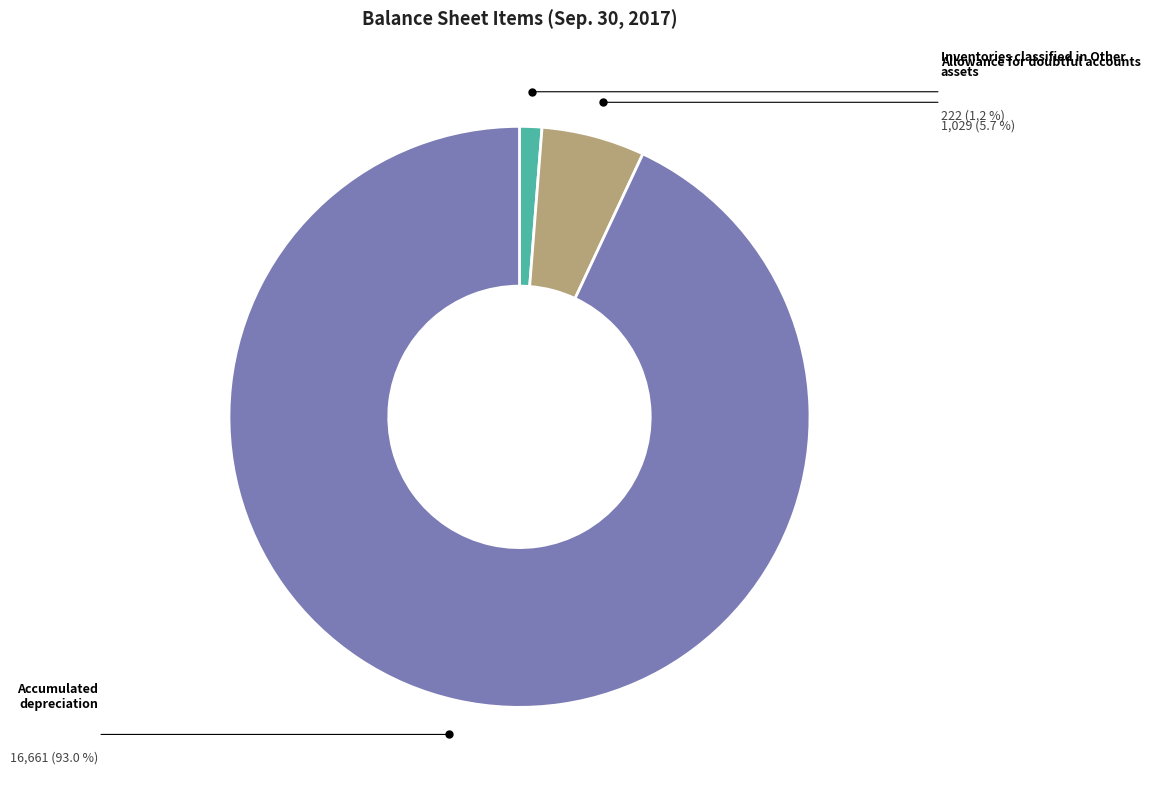

Is there any slice that represents more than half of the pie?

Yes